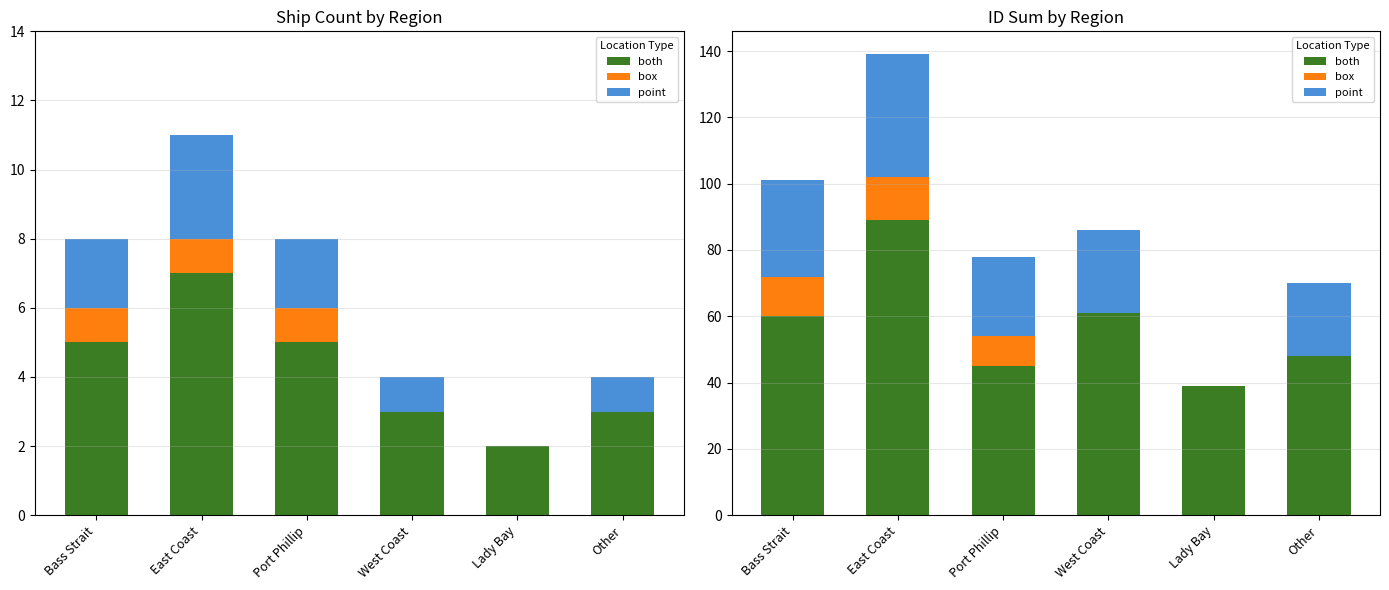

What is the total value across all series at East Coast?

139